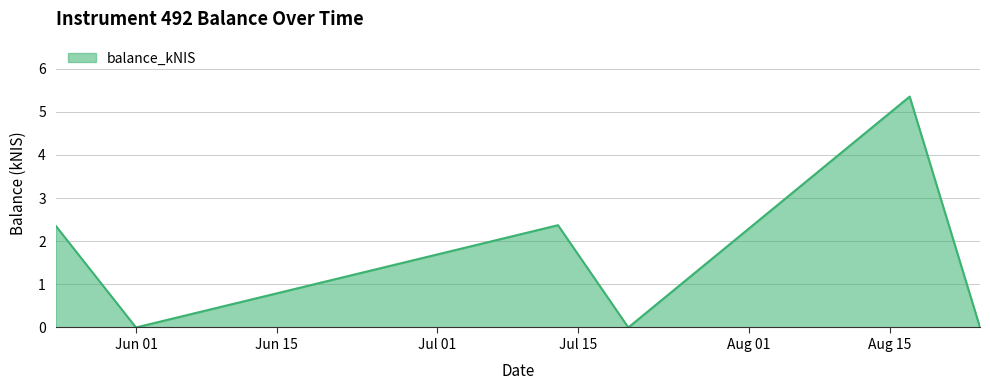

True or false: the data has more than 0 interior local peaks.

True